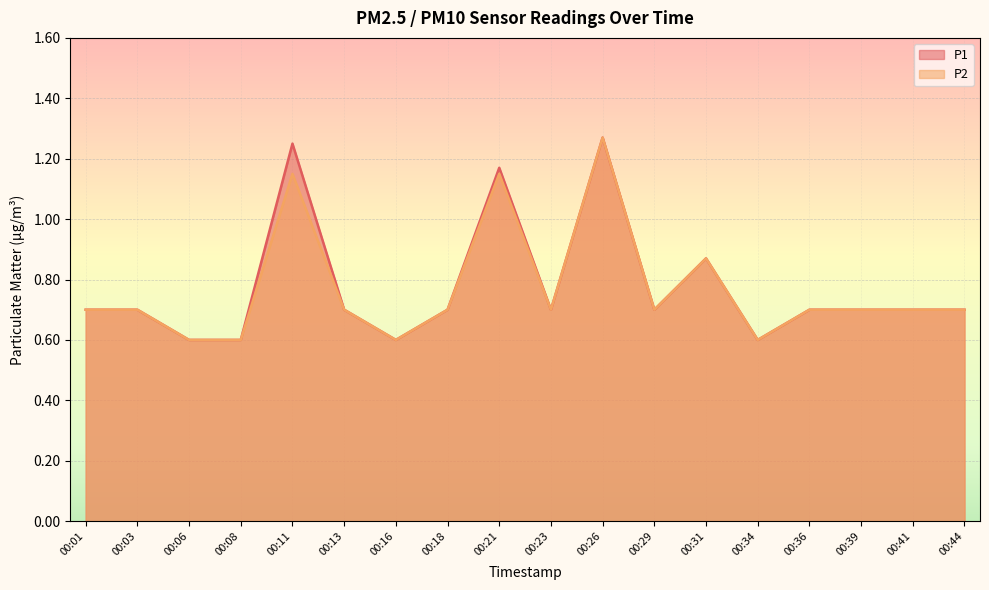

How many data points does each series have?

18